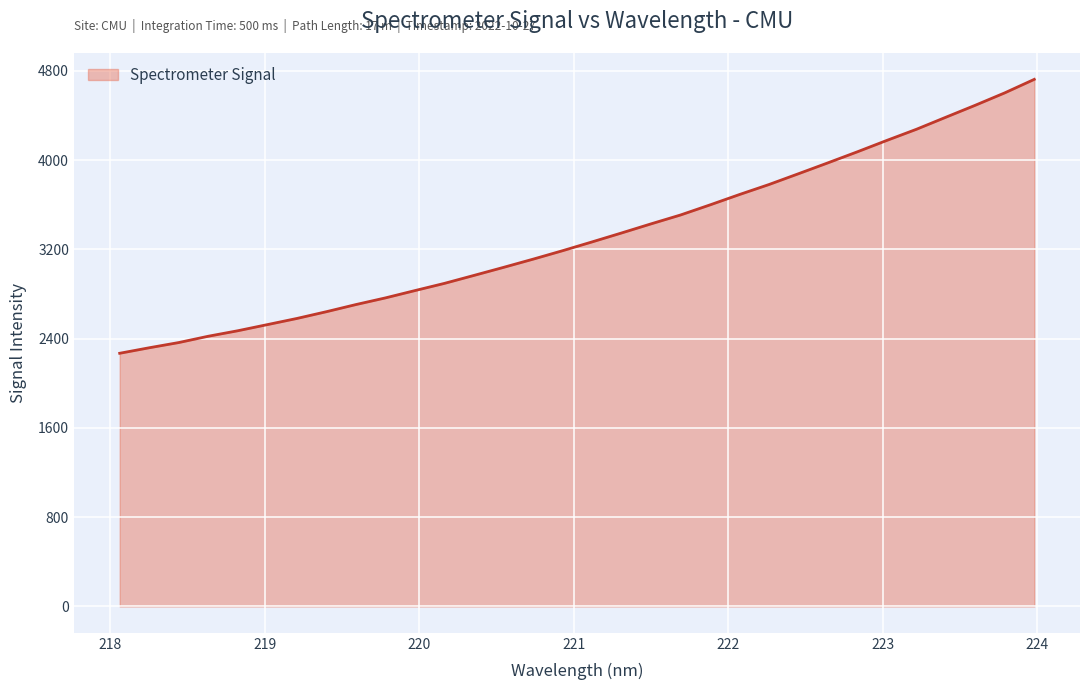

What is the minimum value shown in the chart?

2269.3